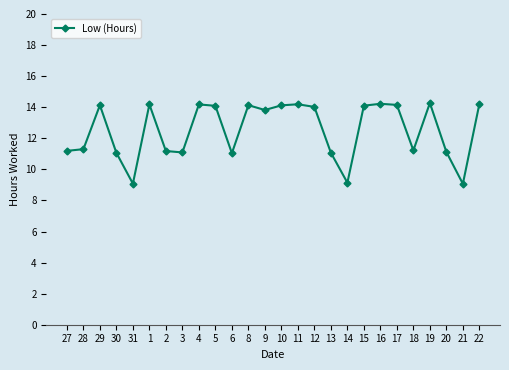

How many data points are above 14?

13